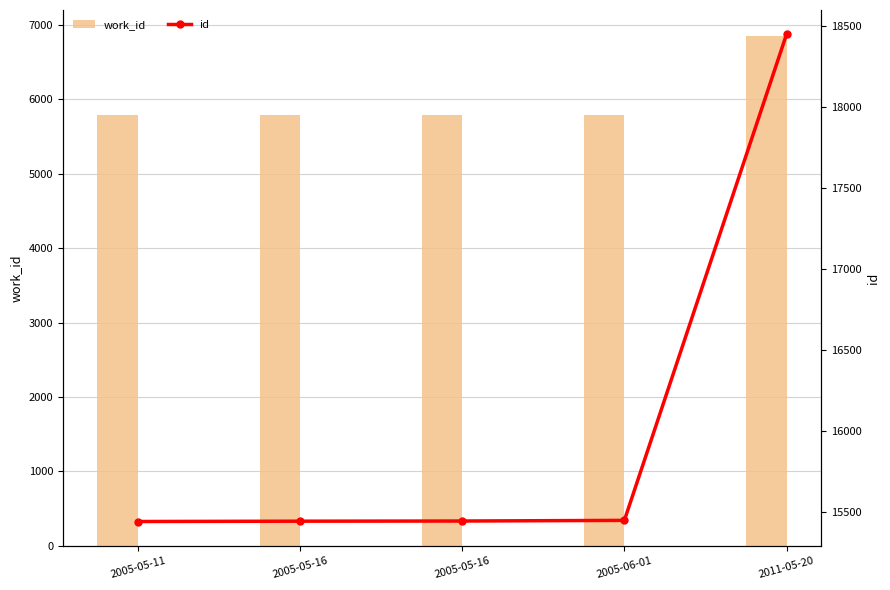

At 2011-05-20, list the series in order from smallest to largest.

work_id, id